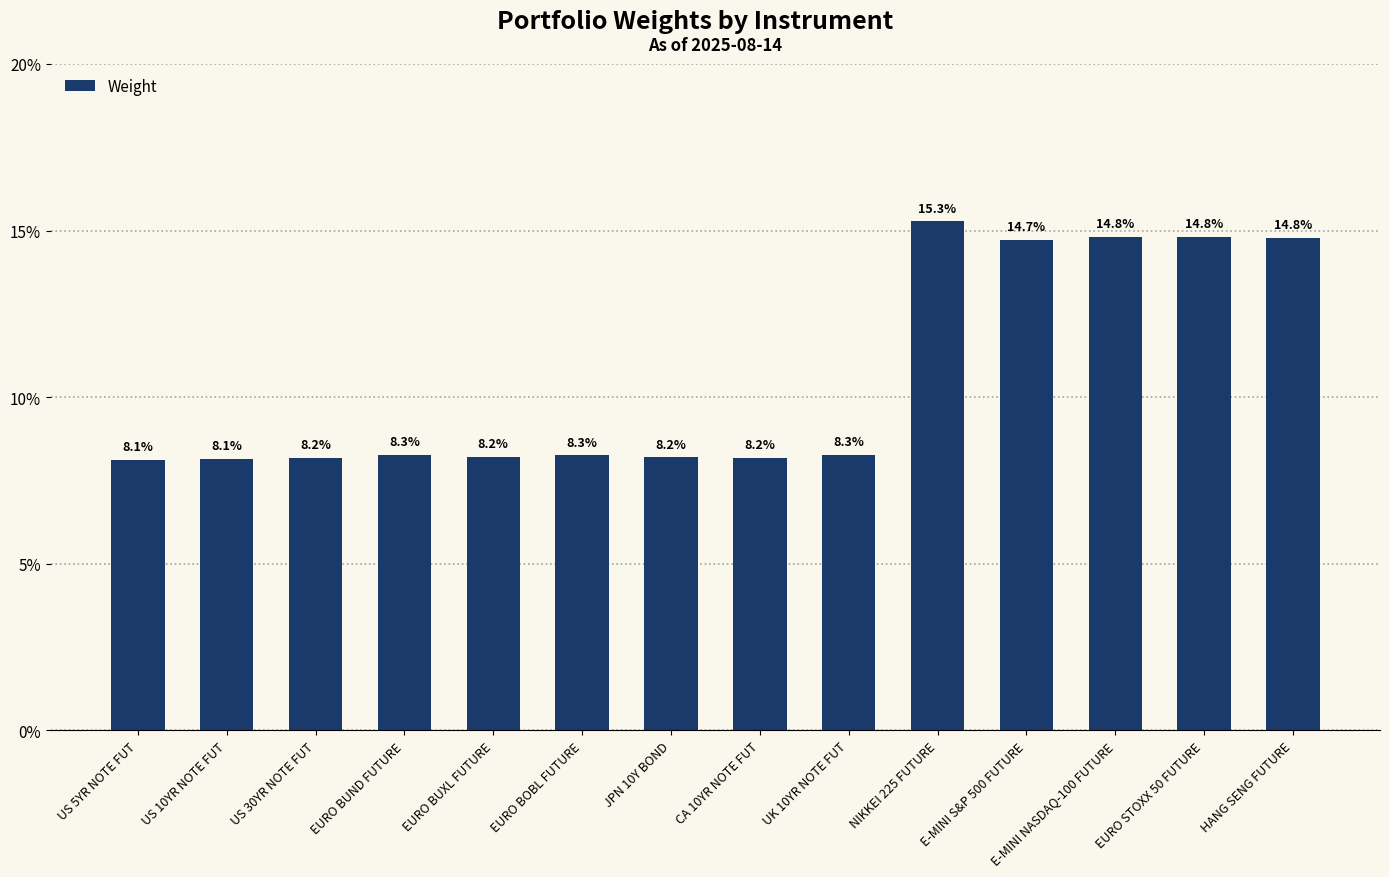

Are the bars horizontal?

No